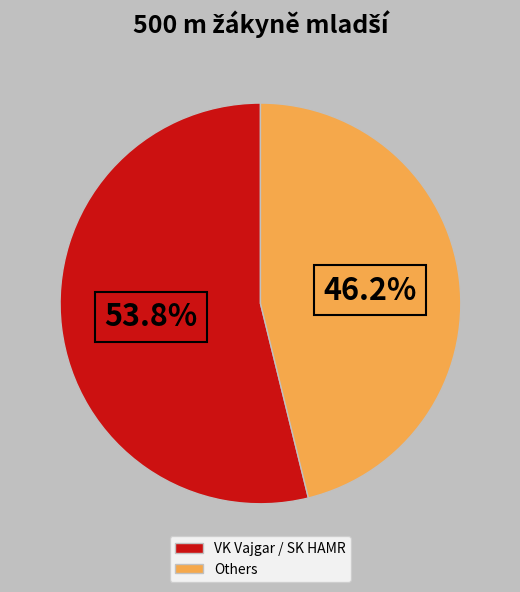

Do Others and VK Vajgar / SK HAMR together represent more than half of the pie?

Yes